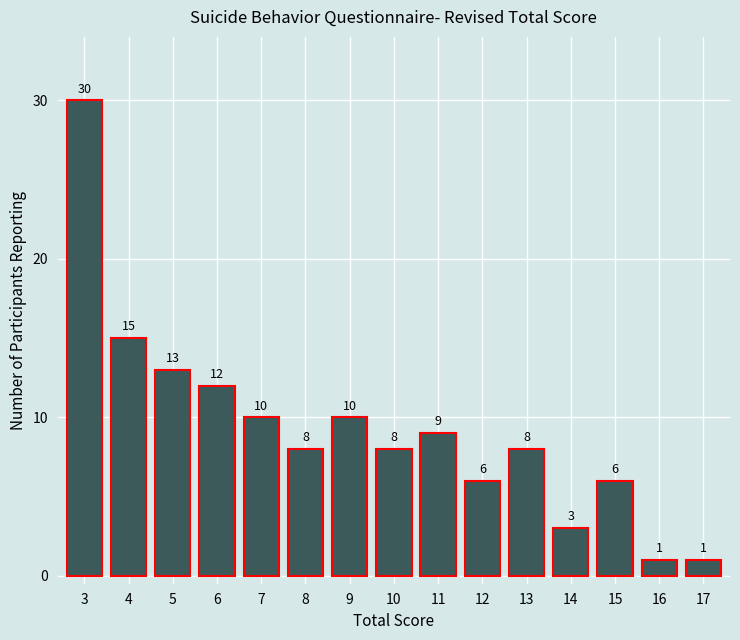

Reading right to left, list all the values displayed in this chart.

17=1	16=1	15=6	14=3	13=8	12=6	11=9	10=8	9=10	8=8	7=10	6=12	5=13	4=15	3=30